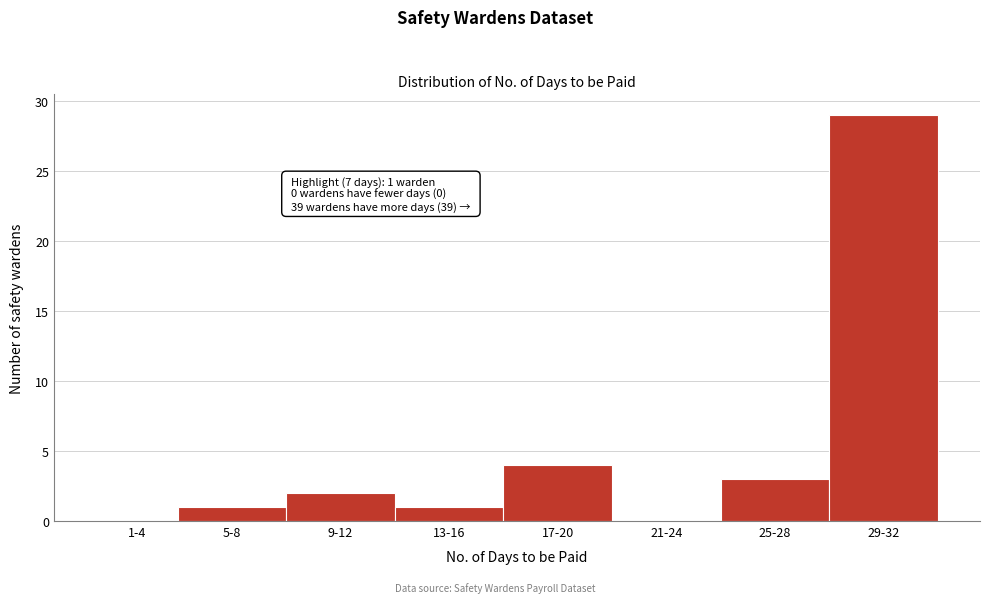

Reading right to left, list all the values displayed in this chart.

29-32=29	25-28=3	21-24=0	17-20=4	13-16=1	9-12=2	5-8=1	1-4=0